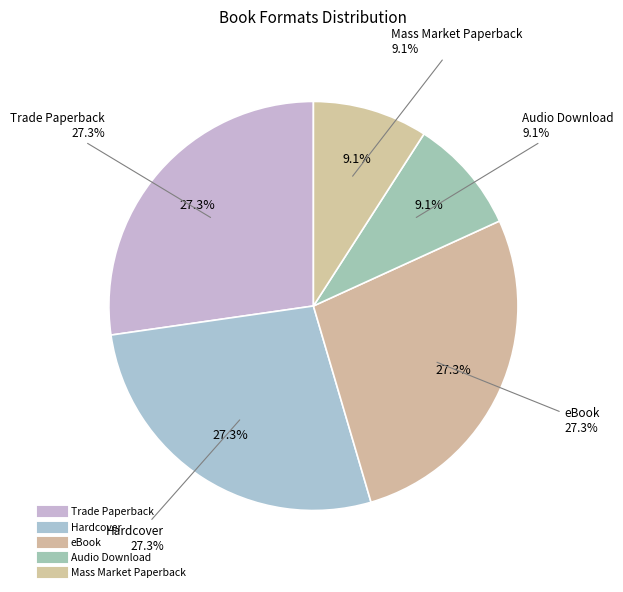

How much of the chart is everything except eBook?

72.7%